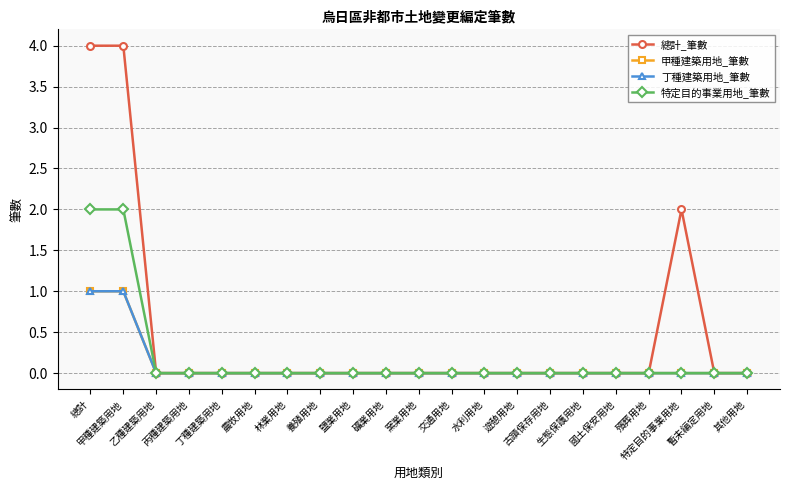

Does the chart have visible grid lines?

Yes